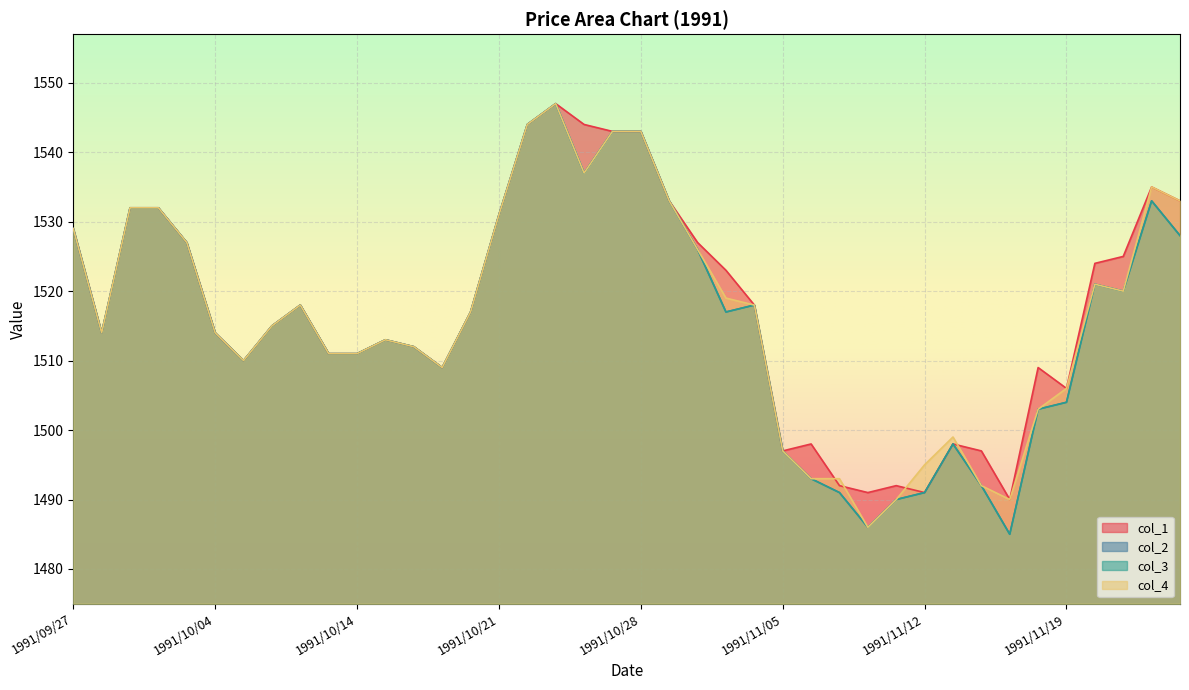

What is the sum of the col_3 values at 1991/10/04 and 1991/11/18?

3017